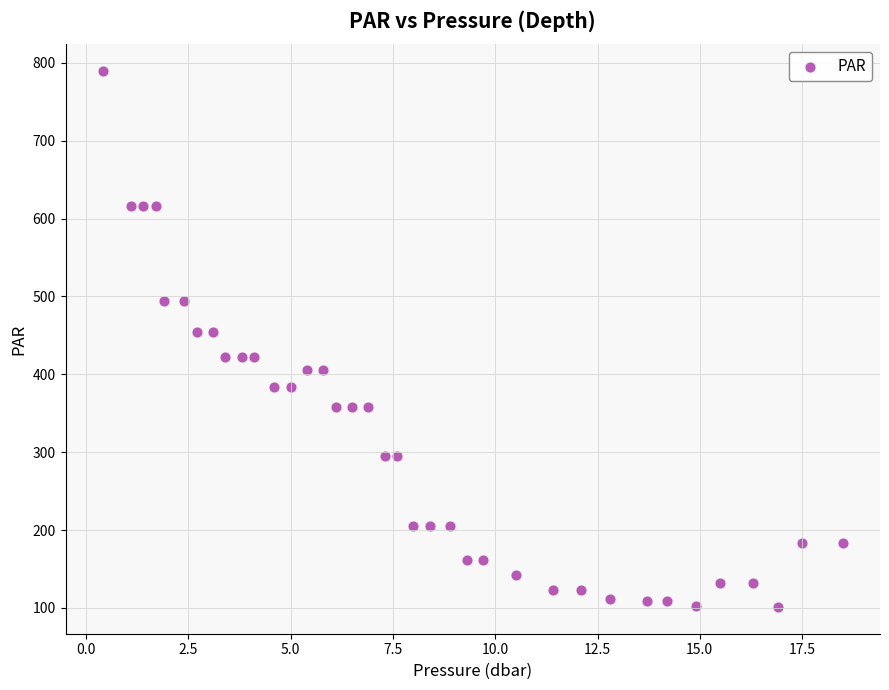

What is the range of X values (max minus min)?

18.1